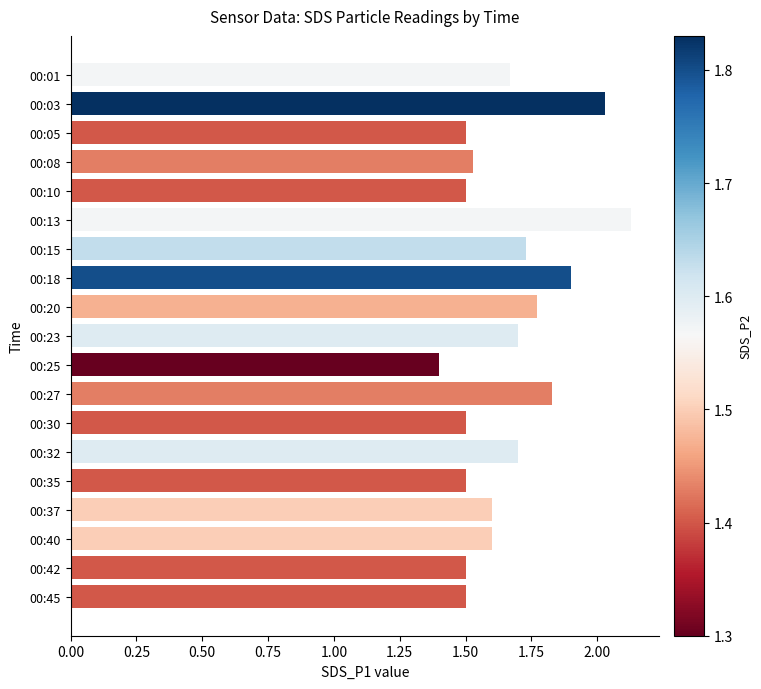

At which label is the value closest to 1?

00:25